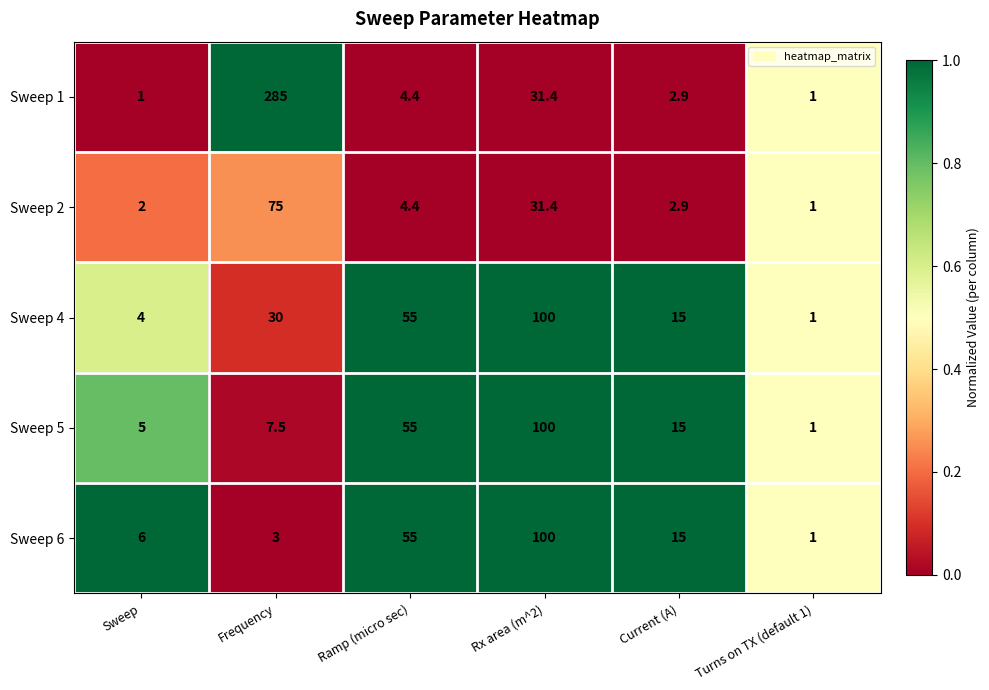

What is the total value across all series at Current (A)?

50.8